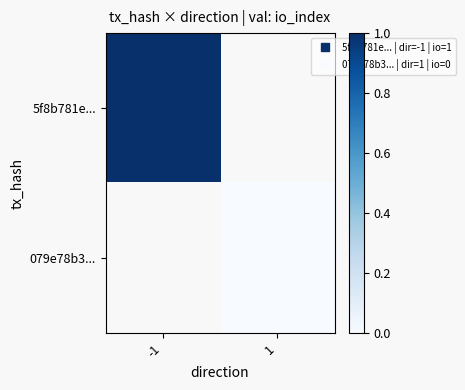

How many distinct data groups are displayed?

2